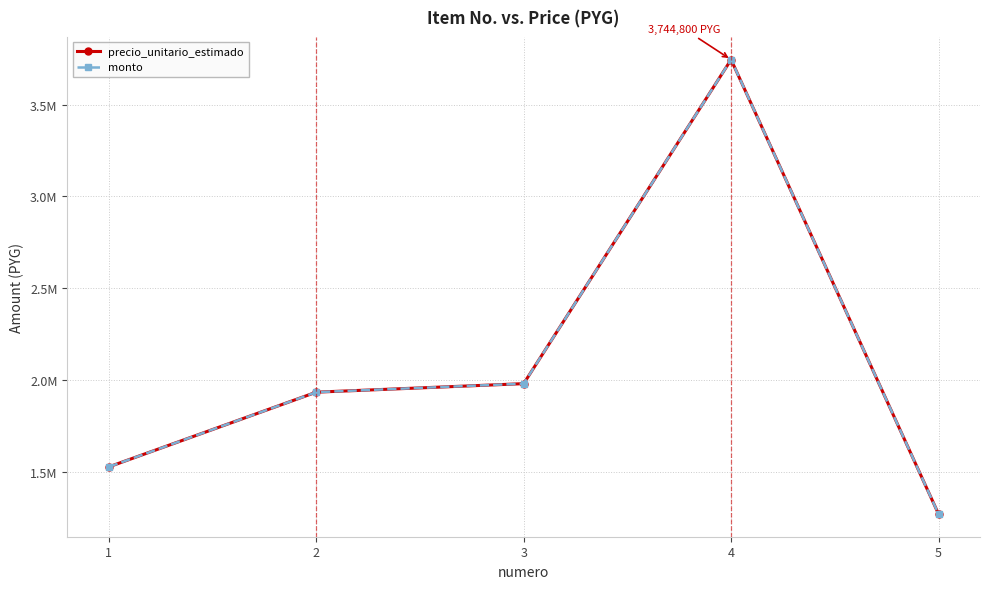

Where is the first local maximum for monto?

4